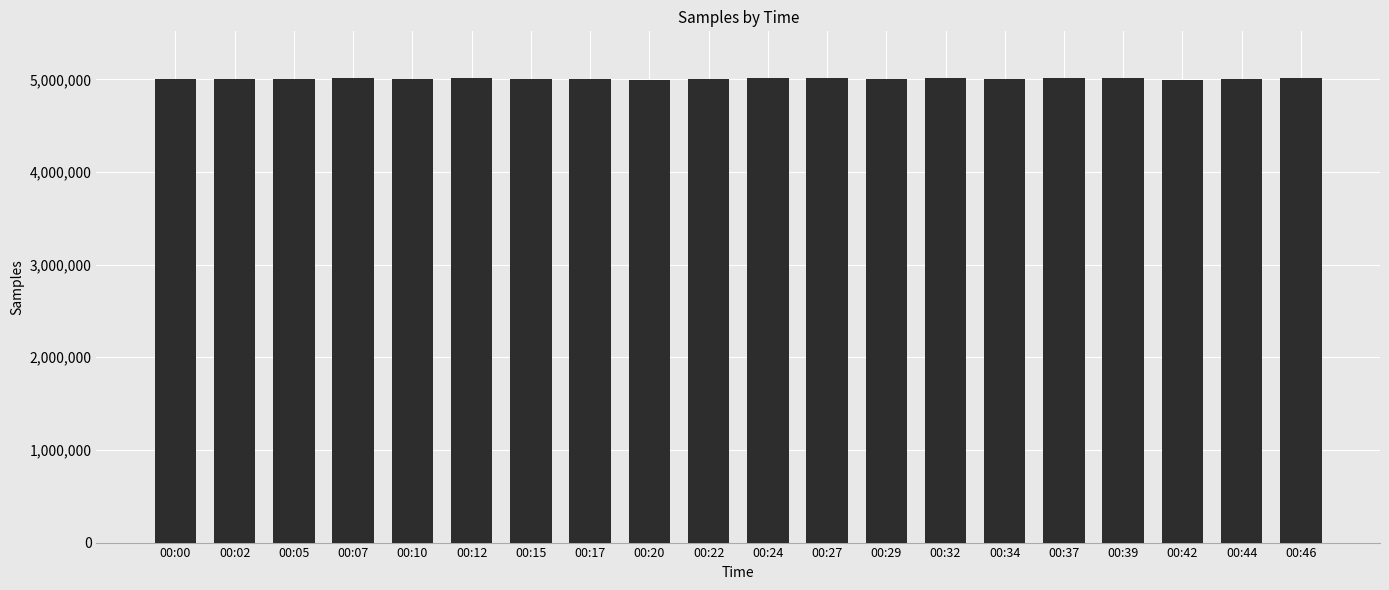

How many distinct data groups are displayed?

1